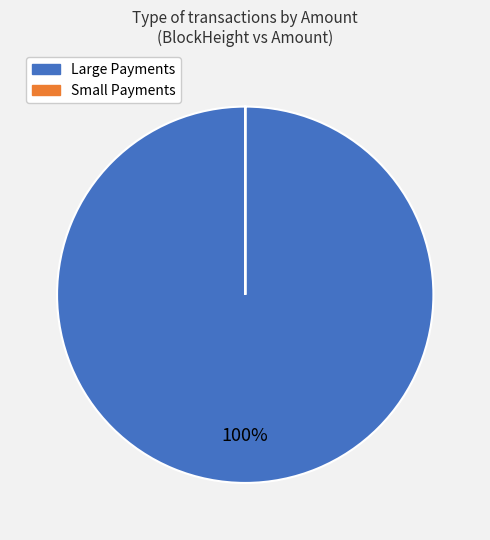

To the nearest percent, what is the difference between the largest and smallest slice percentages?

100%